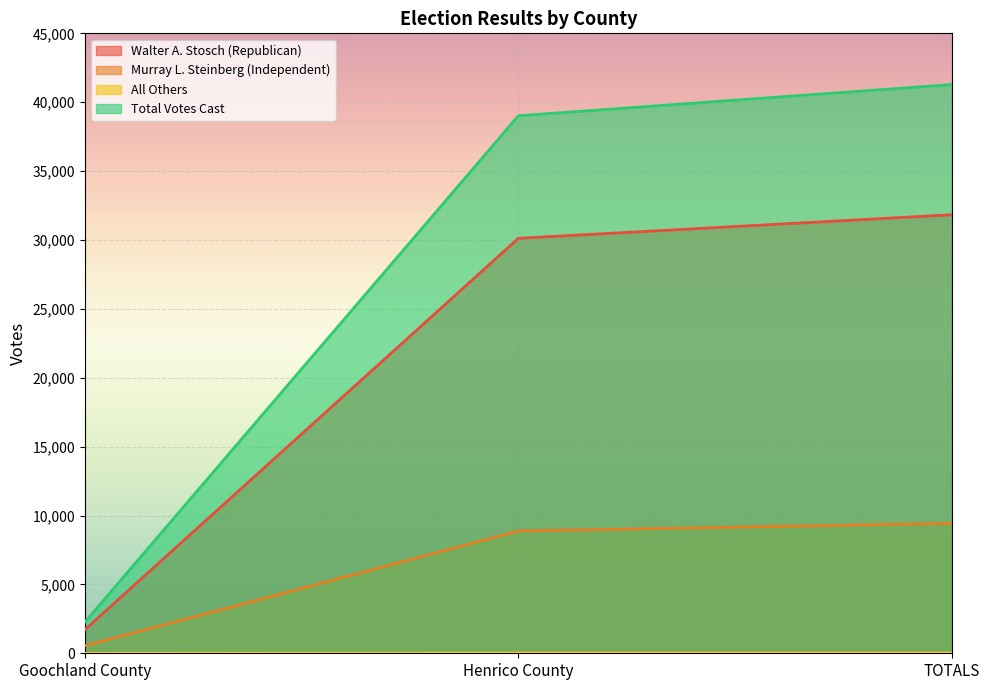

What is the label of the 3rd point from the right?

Goochland County